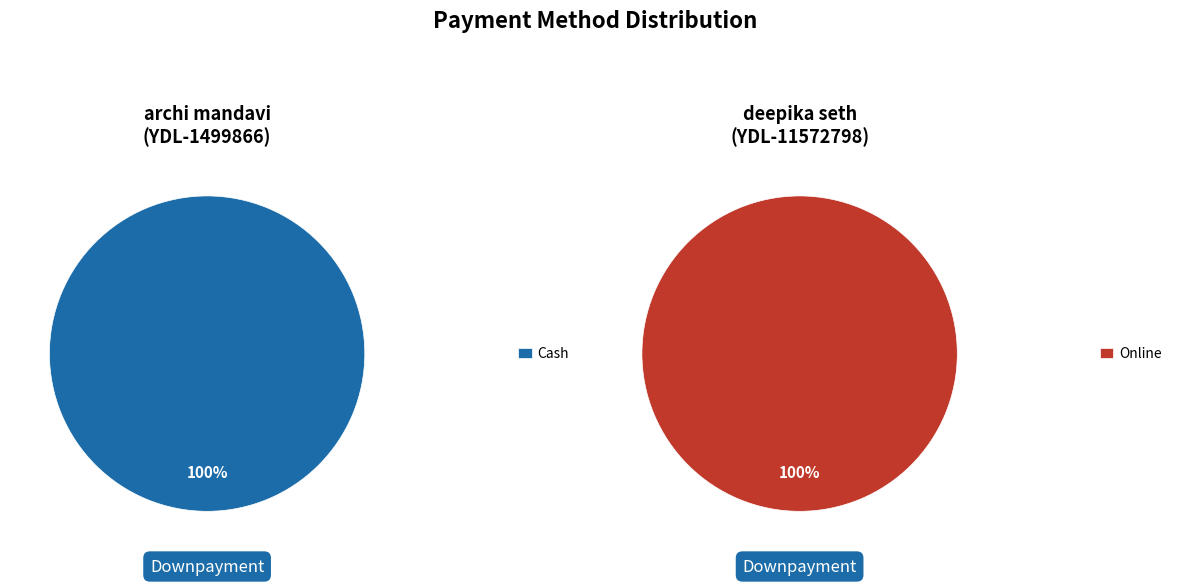

What is the largest slice in the pie chart?

YDL-1499866 (archi mandavi)